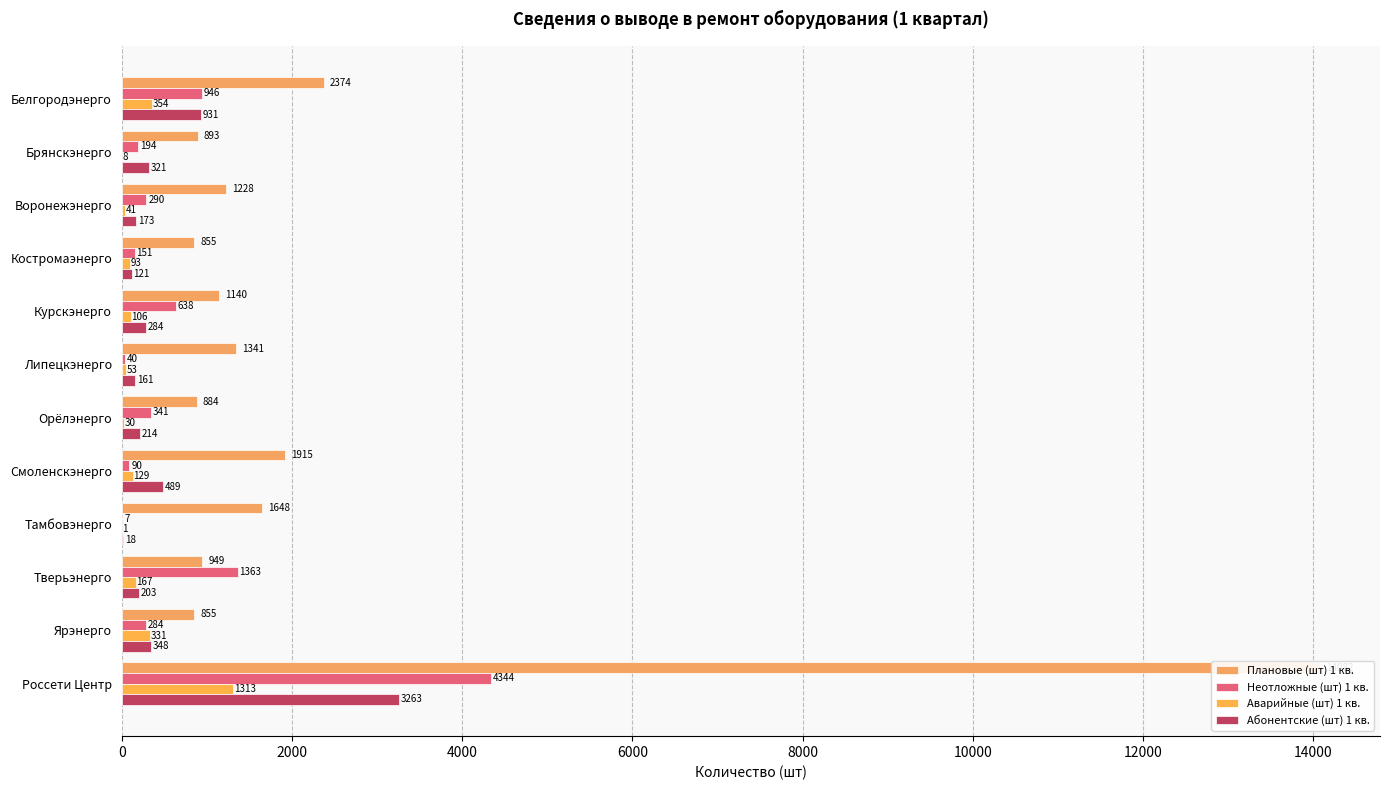

What value does the Абонентские (шт) 1 кв. series have at Костромаэнерго, to the nearest 10?

120